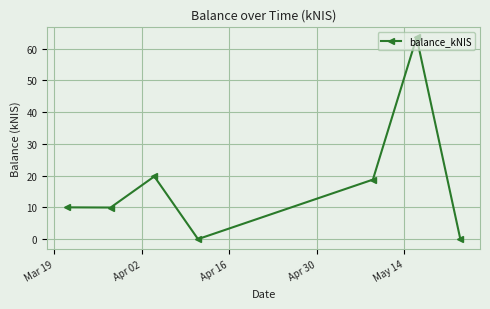

What is the difference between the maximum and minimum values?

63.6